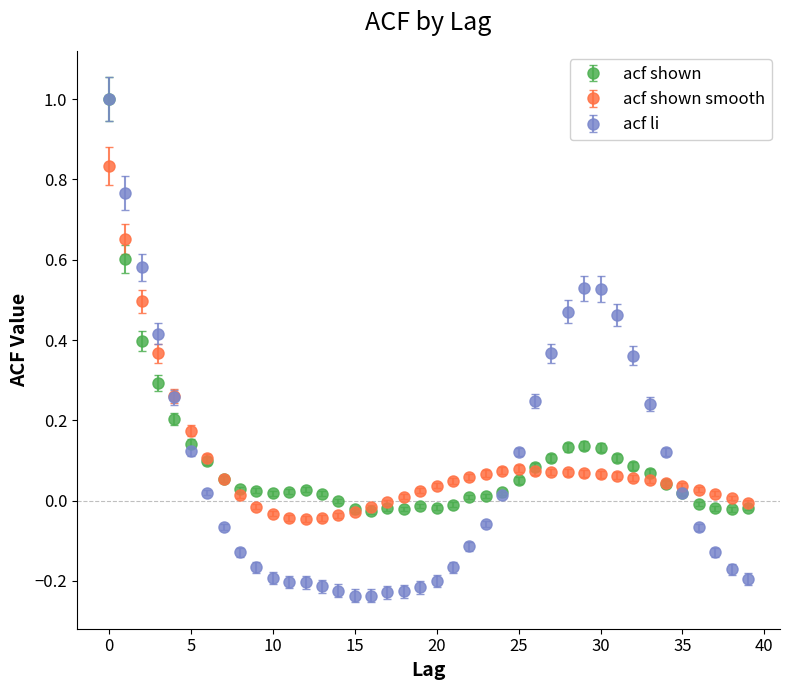

What is the maximum value for acf shown?

1.0